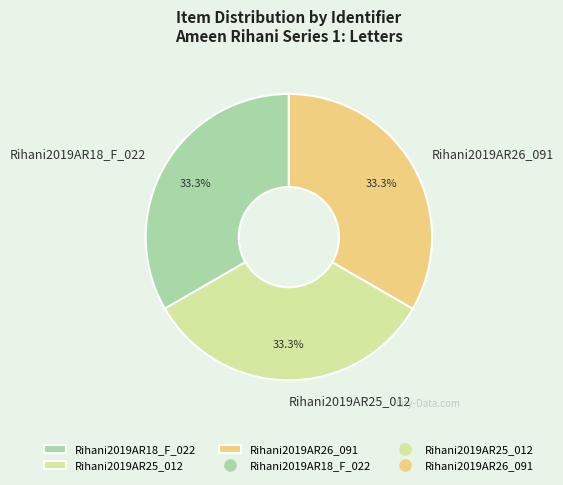

Approximately how many times larger is the value at Rihani2019AR26_091 compared to Rihani2019AR25_012?

1.0